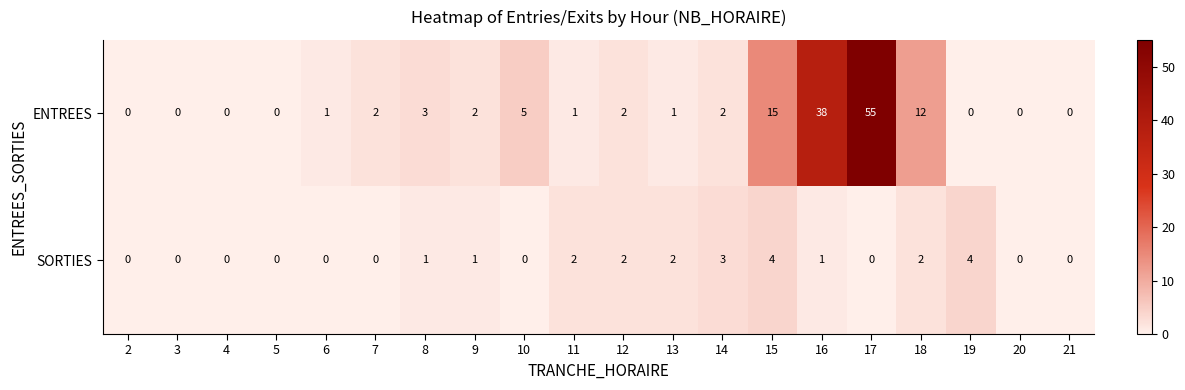

List the series in order of their peak value, highest first.

ENTREES, SORTIES